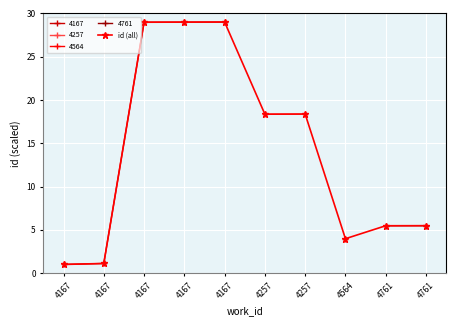

What is the ratio of the value at 4167 to the value at 4257?

0.1